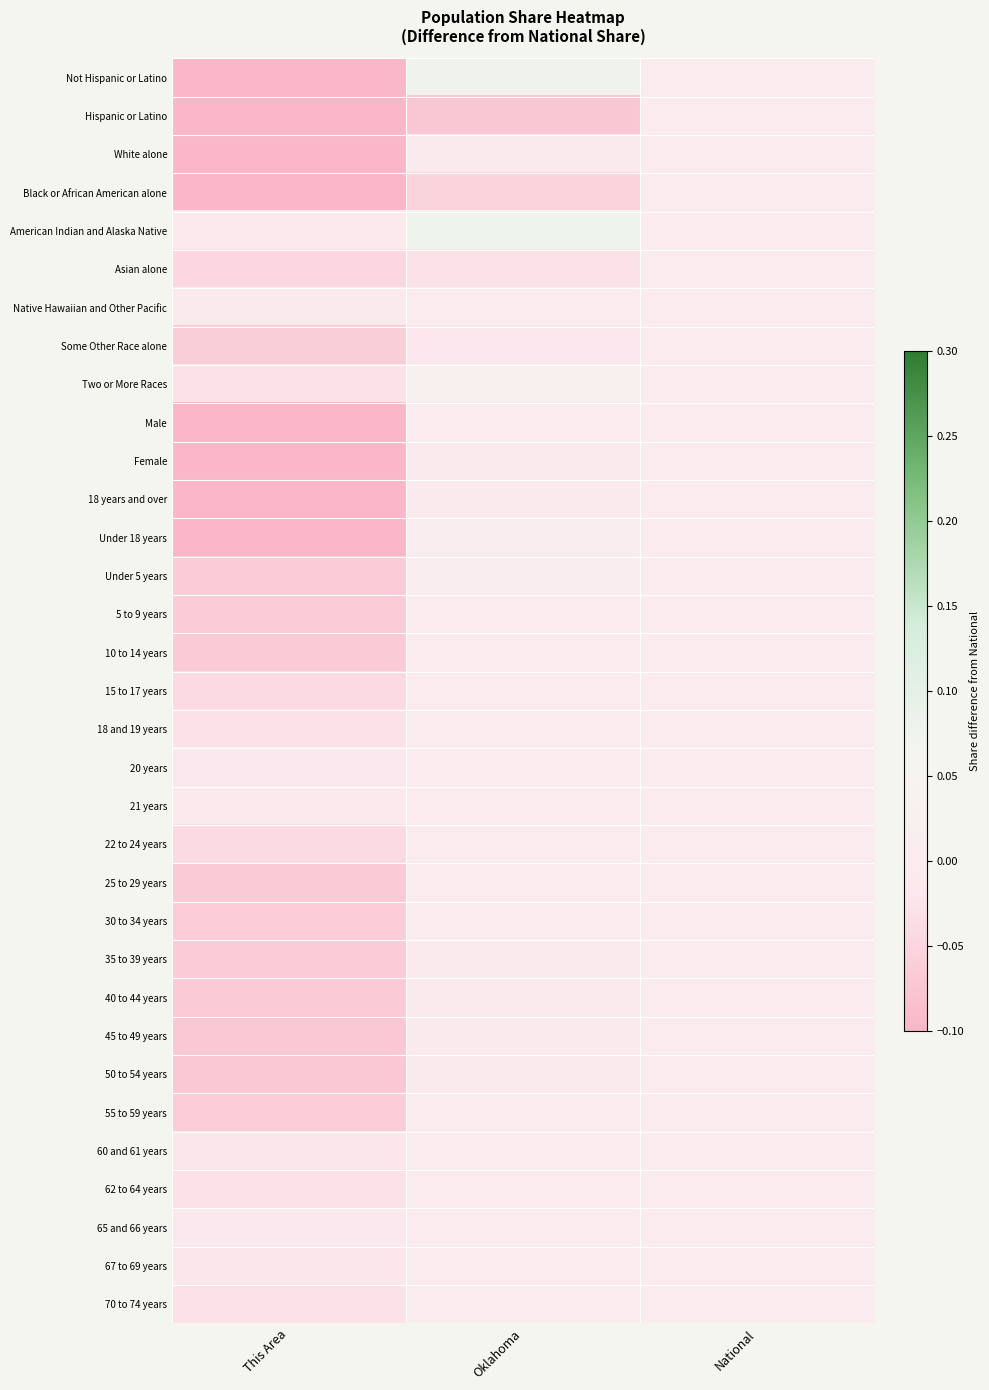

Which series has the largest total across all categories?

American Indian and Alaska Native